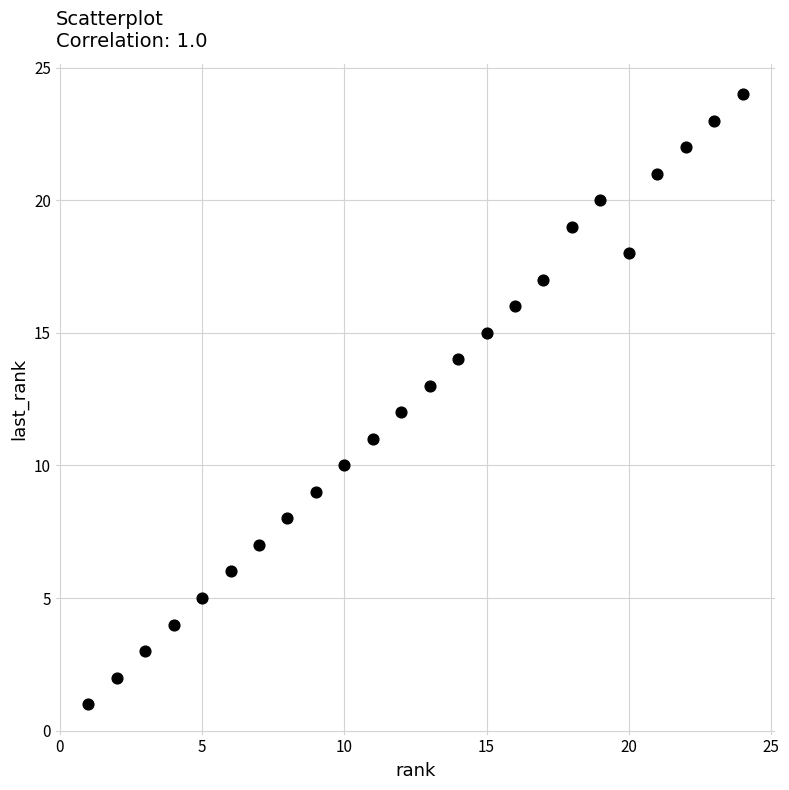

What is the range of Y values (max minus min)?

23